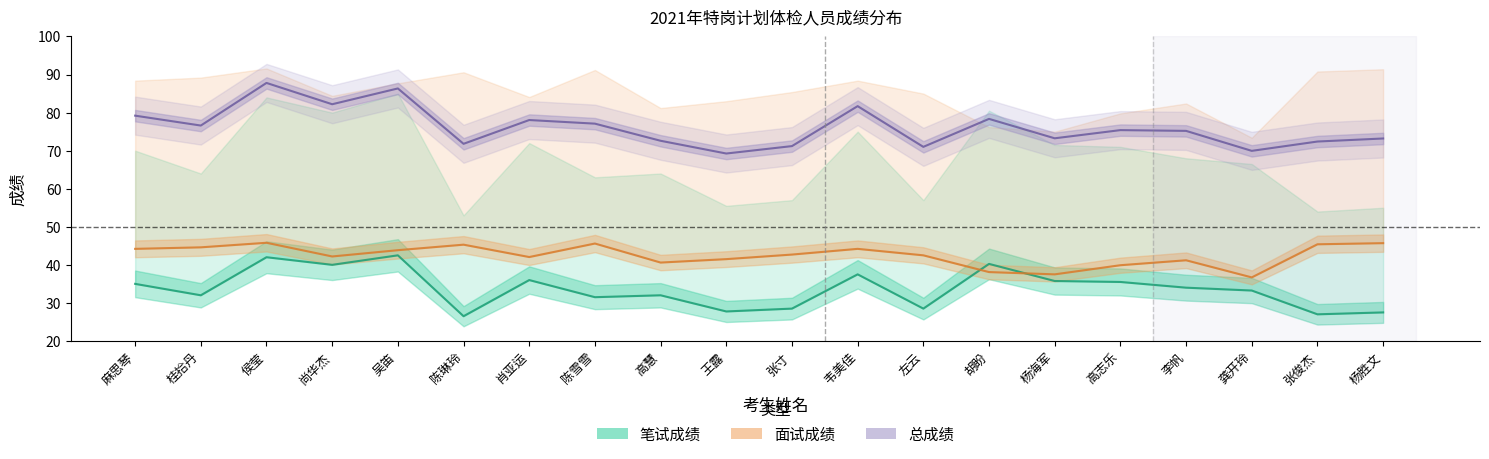

How many interior local peaks does the 笔试折算中线 series have?

6